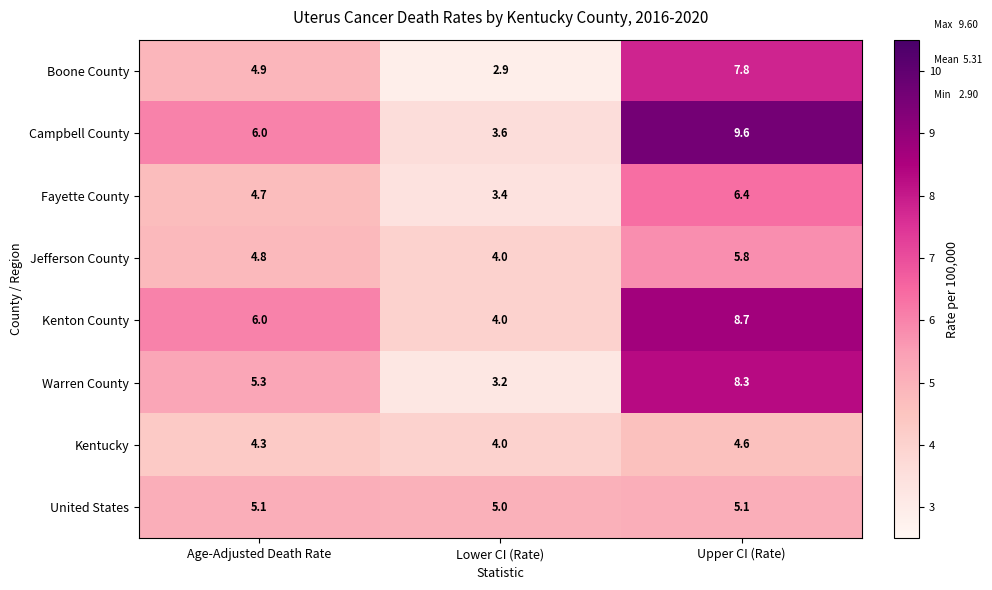

What is the difference between the maximum and second lowest values in the Campbell County series?

3.6